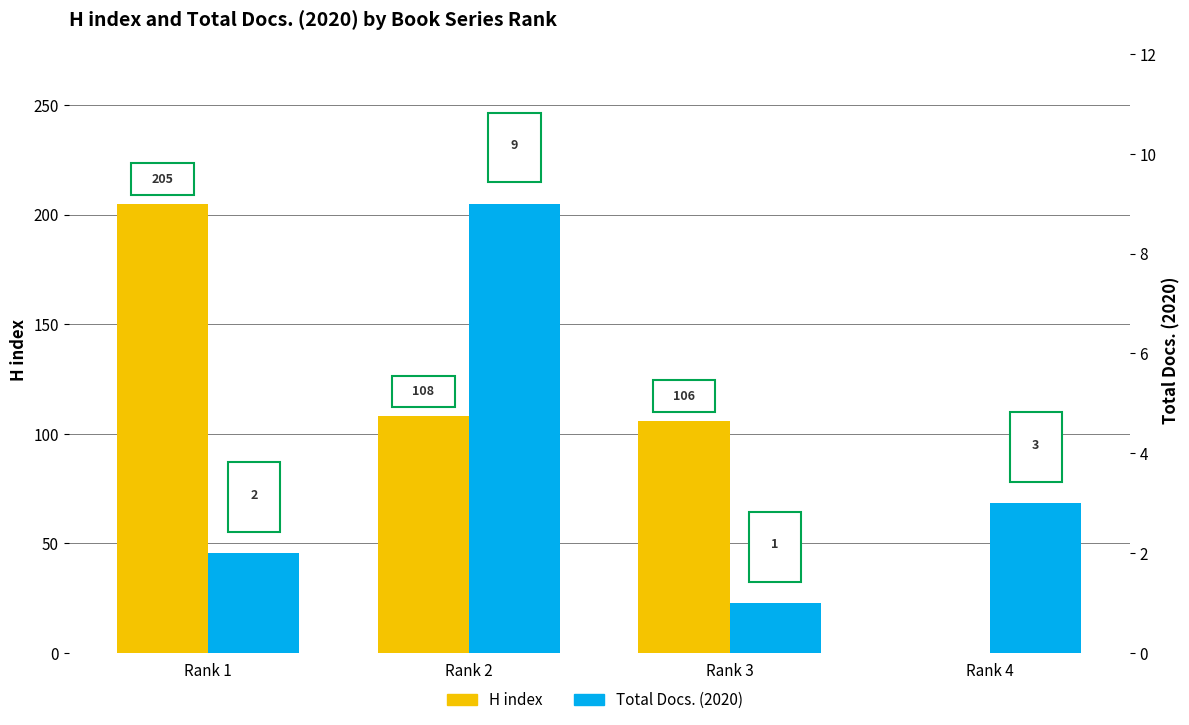

Reading left to right, what are all the values shown in this chart?

H index: 205	108	106	0
Total Docs. (2020): 2	9	1	3